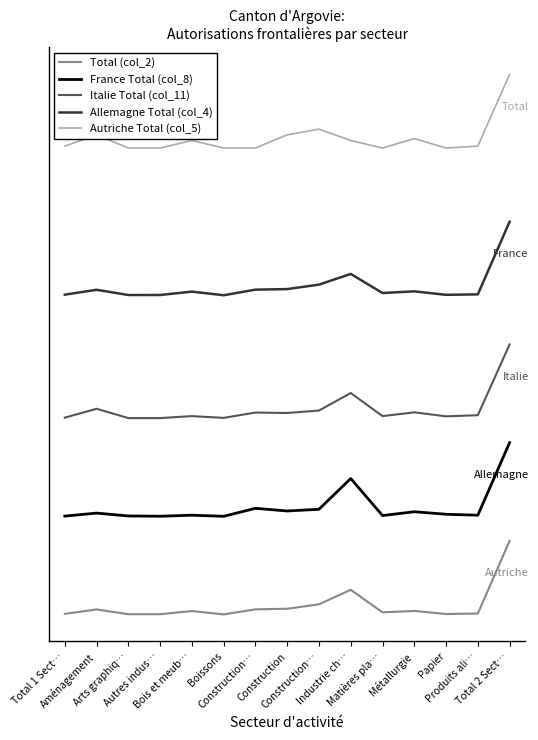

Where is the first local minimum for Total (col_2)?

Arts graphiq…